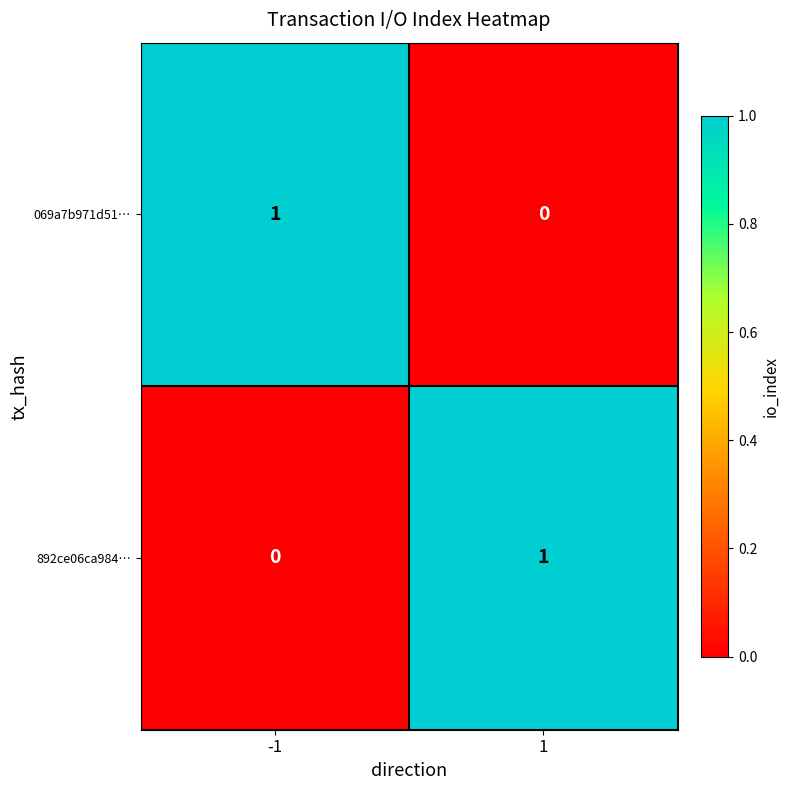

True or false: 069a7b971d51… has a value of 0 at 1.

True